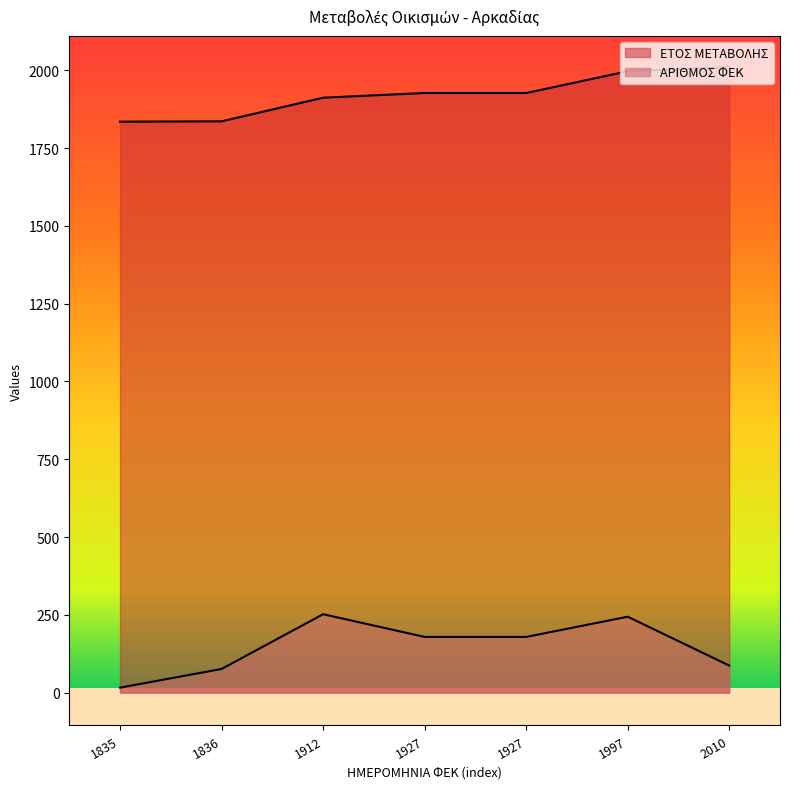

Which series has the largest range (max minus min)?

ΑΡΙΘΜΟΣ ΦΕΚ